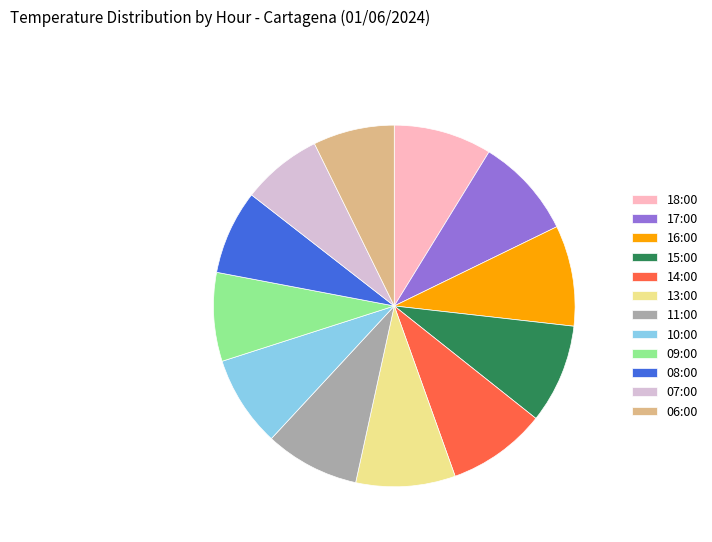

Does 15:00 account for over 50% of the chart?

No